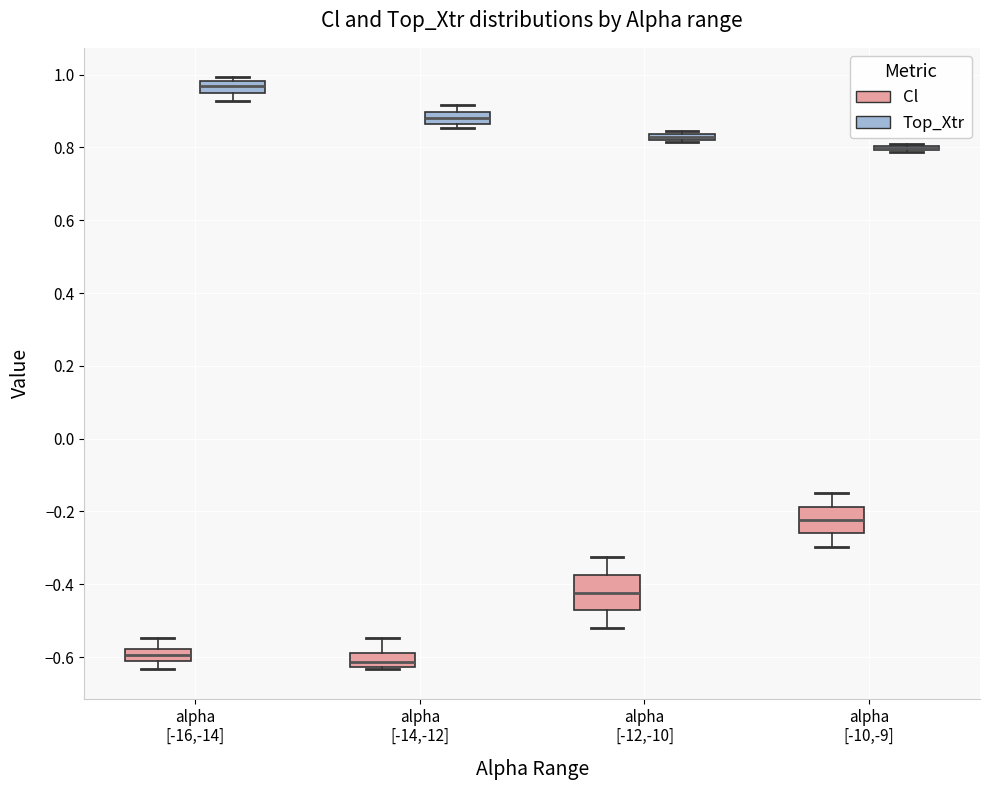

Where does the median line of the box for alpha [-14,-12] (Top_Xtr) sit on the y-axis? The values are not printed on the chart, so give them approximately, as read against the axis.

0.88